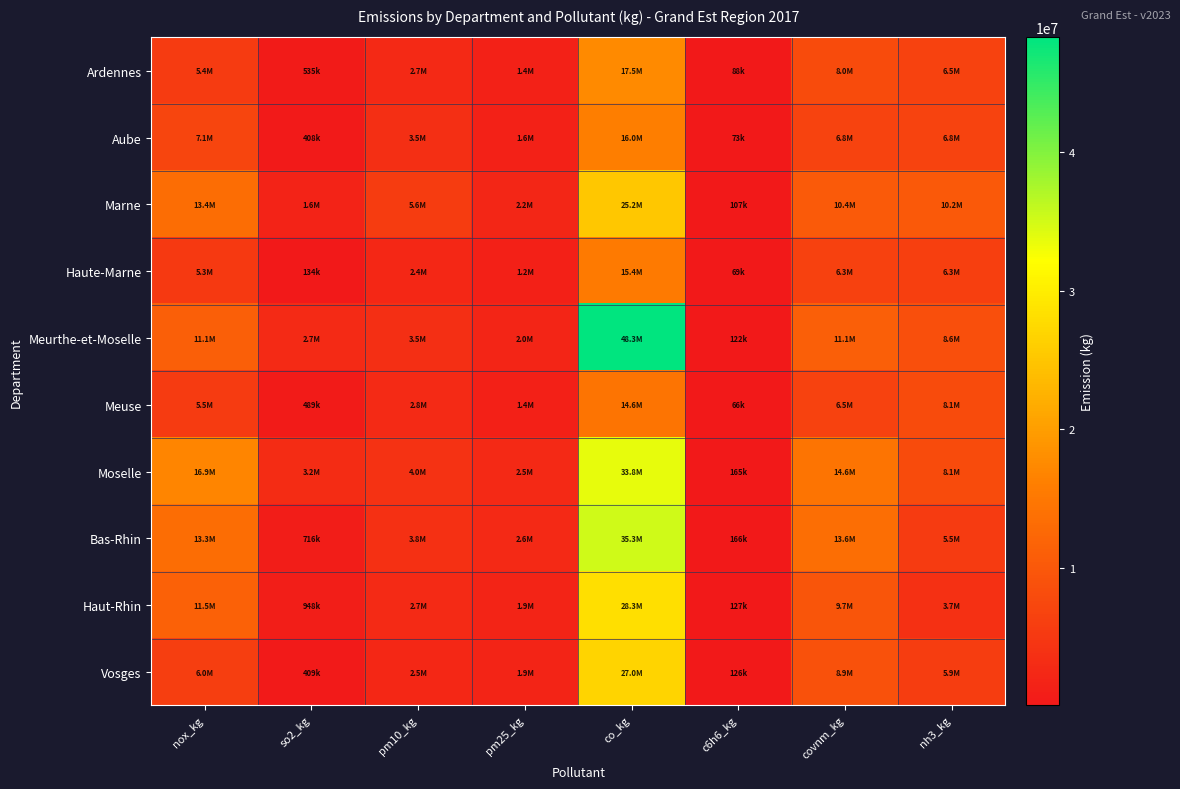

Reading right to left, what are all the values shown in this chart?

Ardennes: nh3_kg=6547772.0	covnm_kg=8002355.0	c6h6_kg=87842.9	co_kg=17537250.0	pm25_kg=1447561.0	pm10_kg=2665834.0	so2_kg=535342.4	nox_kg=5420721.0
Aube: nh3_kg=6762416.0	covnm_kg=6849977.0	c6h6_kg=73015.8	co_kg=15993800.0	pm25_kg=1555597.0	pm10_kg=3532034.0	so2_kg=408141.1	nox_kg=7052946.0
Marne: nh3_kg=10153400.0	covnm_kg=10374680.0	c6h6_kg=106946.1	co_kg=25153790.0	pm25_kg=2242749.0	pm10_kg=5584466.0	so2_kg=1580580.0	nox_kg=13382810.0
Haute-Marne: nh3_kg=6270651.0	covnm_kg=6332915.0	c6h6_kg=69404.1	co_kg=15394810.0	pm25_kg=1236327.0	pm10_kg=2442419.0	so2_kg=133589.9	nox_kg=5257488.0
Meurthe-et-Moselle: nh3_kg=8601062.0	covnm_kg=11099420.0	c6h6_kg=121639.9	co_kg=48309900.0	pm25_kg=1985727.0	pm10_kg=3466247.0	so2_kg=2717163.0	nox_kg=11098280.0
Meuse: nh3_kg=8080121.0	covnm_kg=6530516.0	c6h6_kg=65971.9	co_kg=14563540.0	pm25_kg=1350707.0	pm10_kg=2829530.0	so2_kg=488574.4	nox_kg=5496901.0
Moselle: nh3_kg=8145771.0	covnm_kg=14553720.0	c6h6_kg=165017.7	co_kg=33767820.0	pm25_kg=2533974.0	pm10_kg=4025664.0	so2_kg=3229878.0	nox_kg=16888660.0
Bas-Rhin: nh3_kg=5490941.0	covnm_kg=13626230.0	c6h6_kg=166499.7	co_kg=35265880.0	pm25_kg=2614829.0	pm10_kg=3823993.0	so2_kg=715891.4	nox_kg=13290820.0
Haut-Rhin: nh3_kg=3733100.0	covnm_kg=9653979.0	c6h6_kg=126610.3	co_kg=28316960.0	pm25_kg=1928108.0	pm10_kg=2715232.0	so2_kg=948037.3	nox_kg=11450470.0
Vosges: nh3_kg=5858450.0	covnm_kg=8931989.0	c6h6_kg=126440.5	co_kg=26980430.0	pm25_kg=1854767.0	pm10_kg=2484900.0	so2_kg=409123.8	nox_kg=6031928.0